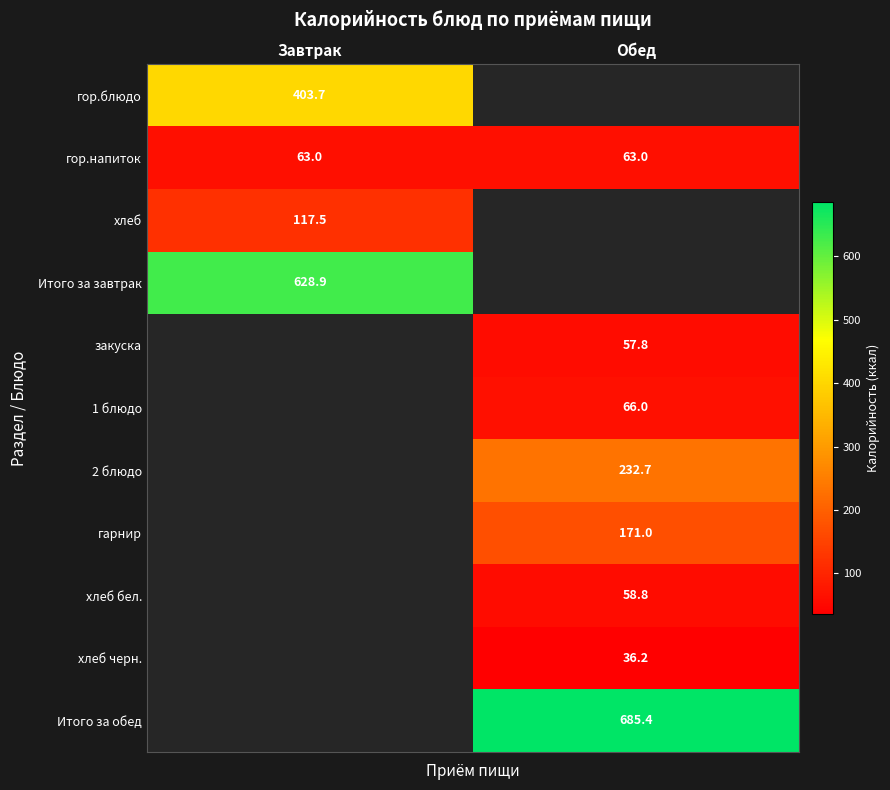

Is it true that 1 блюдо equals 66.0 at Обед?

True